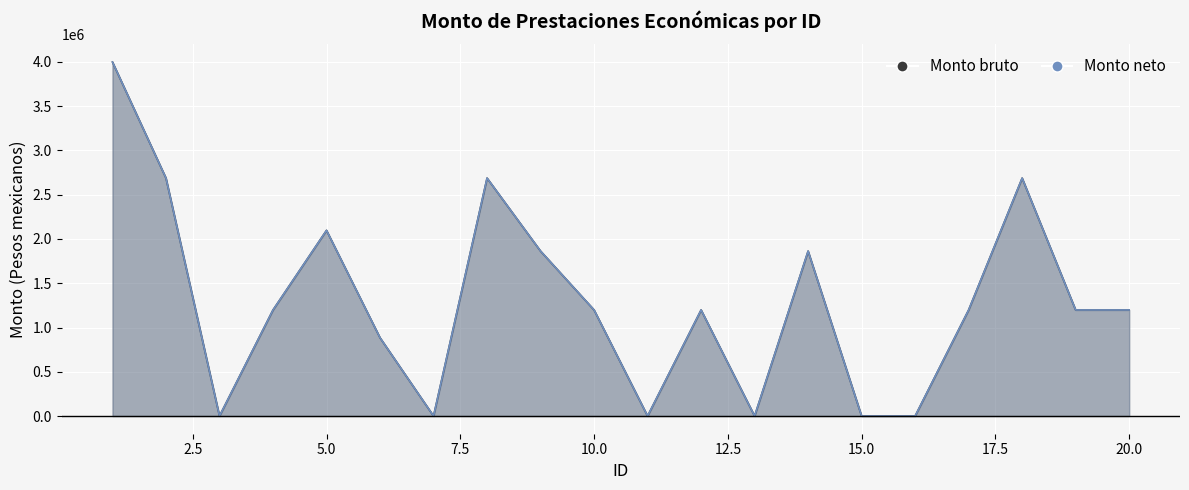

Rank the categories by Monto neto value from highest to lowest.

1, 2, 8, 18, 5, 9, 14, 4, 10, 12, 17, 19, 20, 6, 3, 7, 11, 13, 15, 16